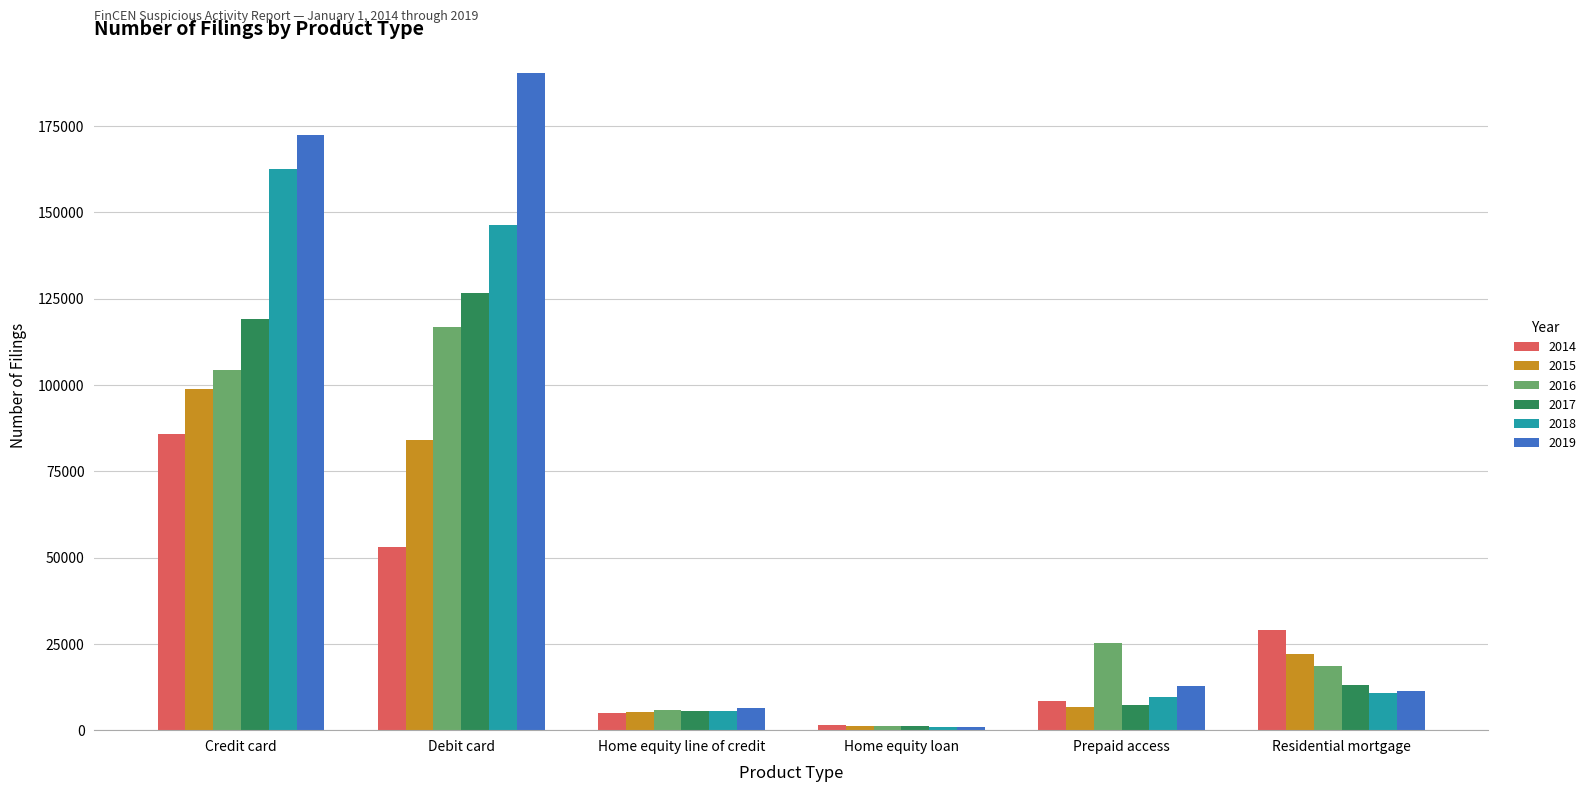

What is the value of the 2015 bar at the 5th from the left?

6591